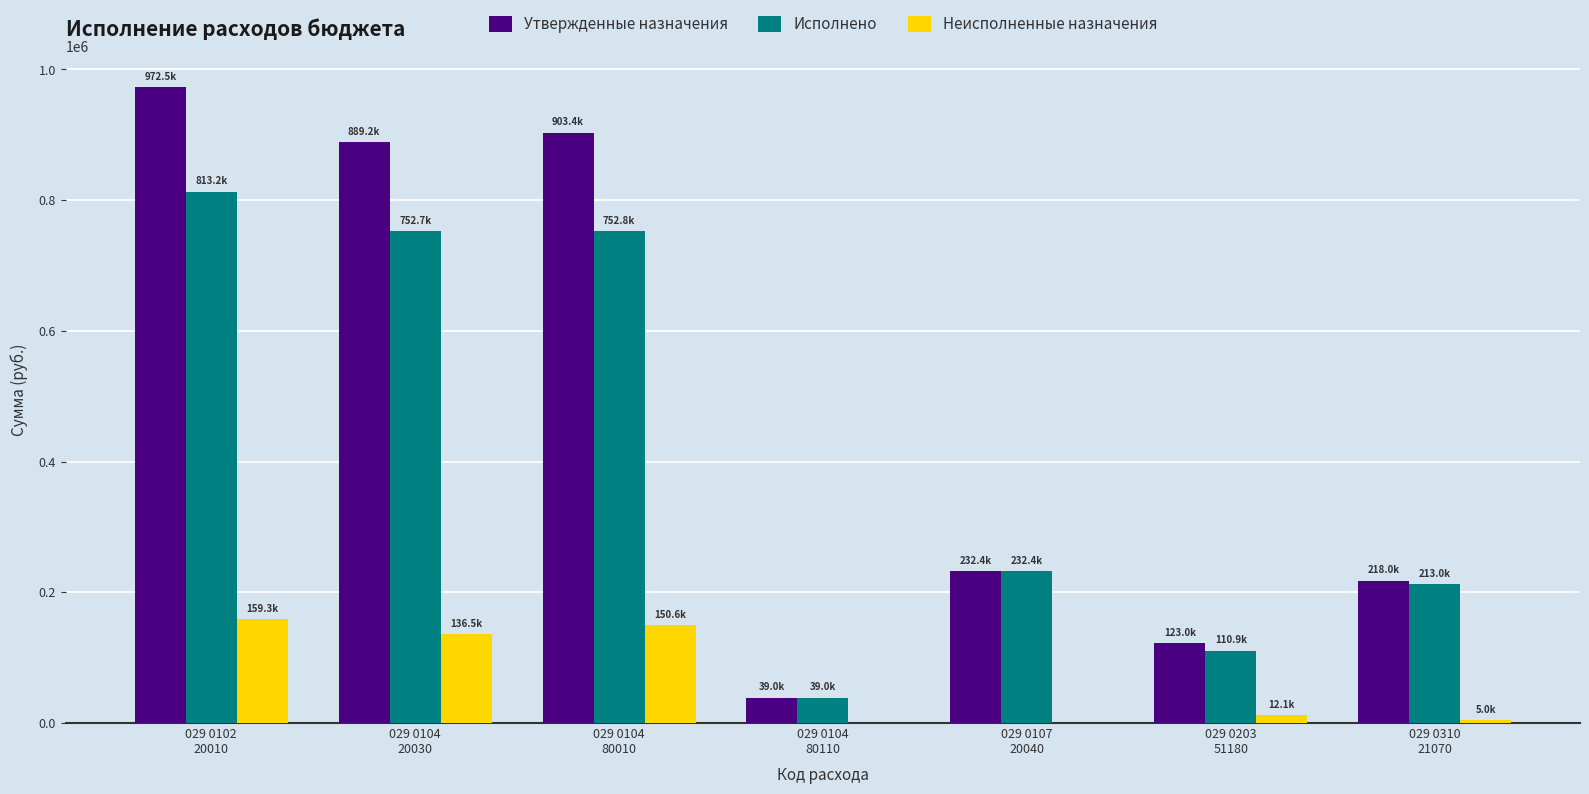

Does the chart contain stacked bars?

No